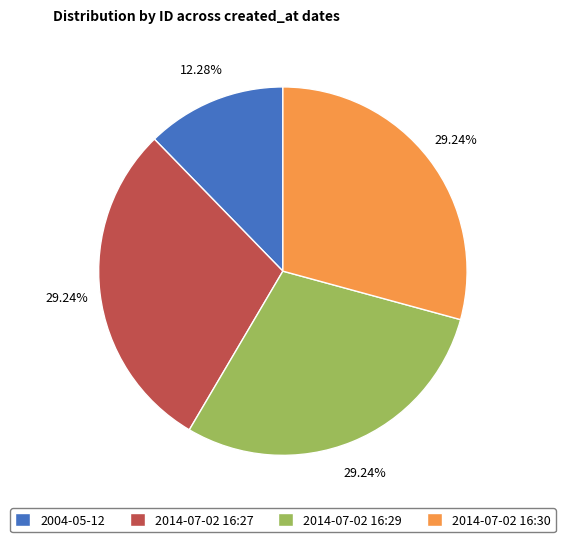

Is it true that 2014-07-02 16:27 is 29% of the pie?

True